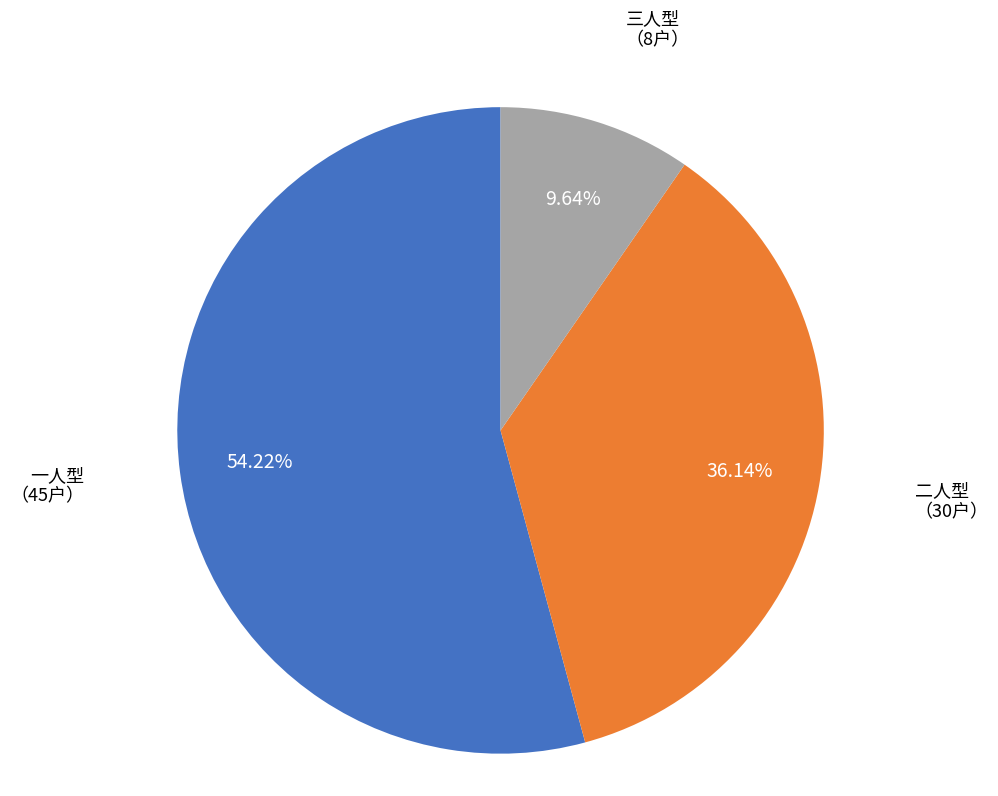

How many segments does this pie chart have?

3